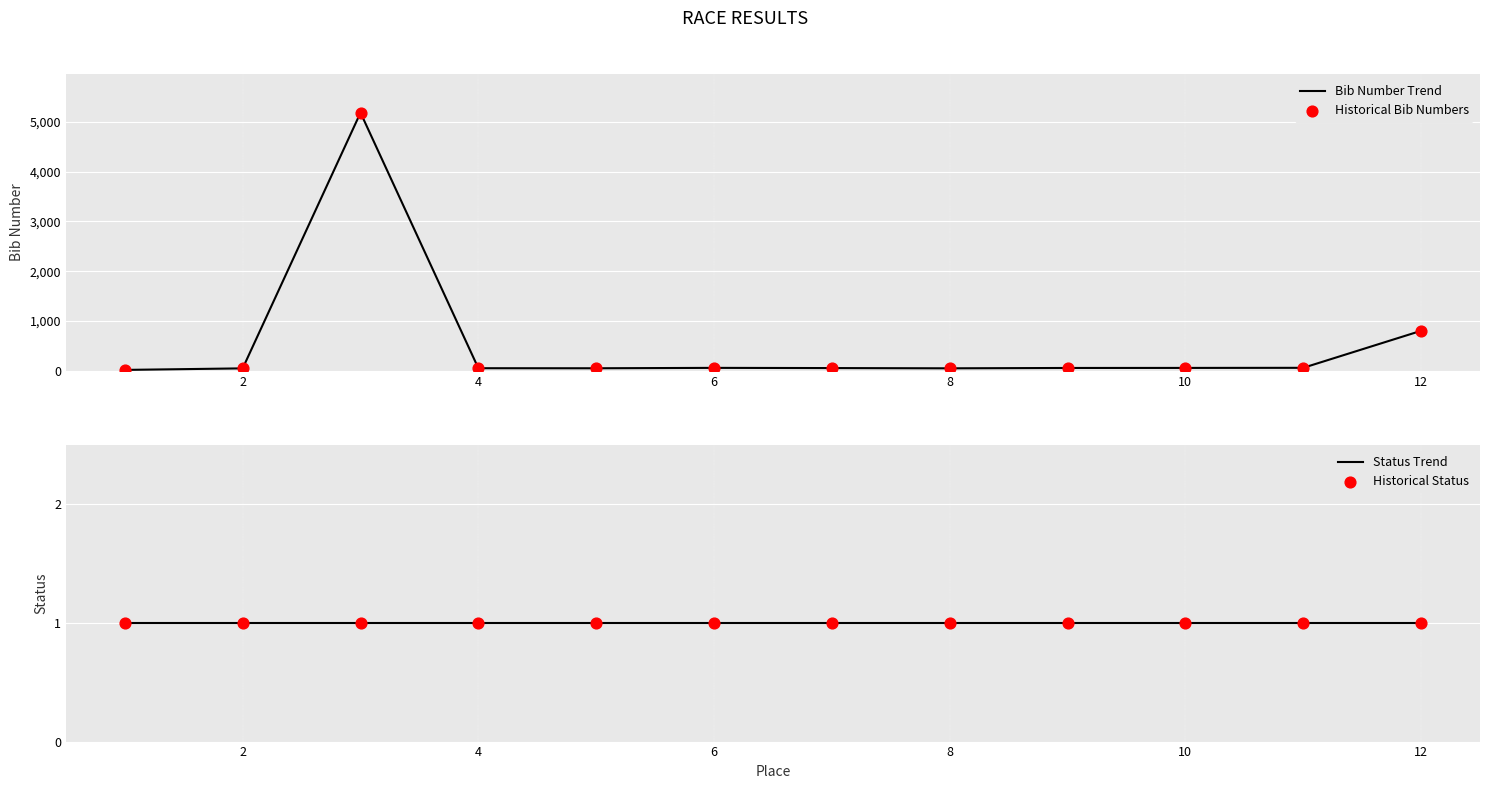

Which series reaches the minimum Y coordinate?

Status Trend